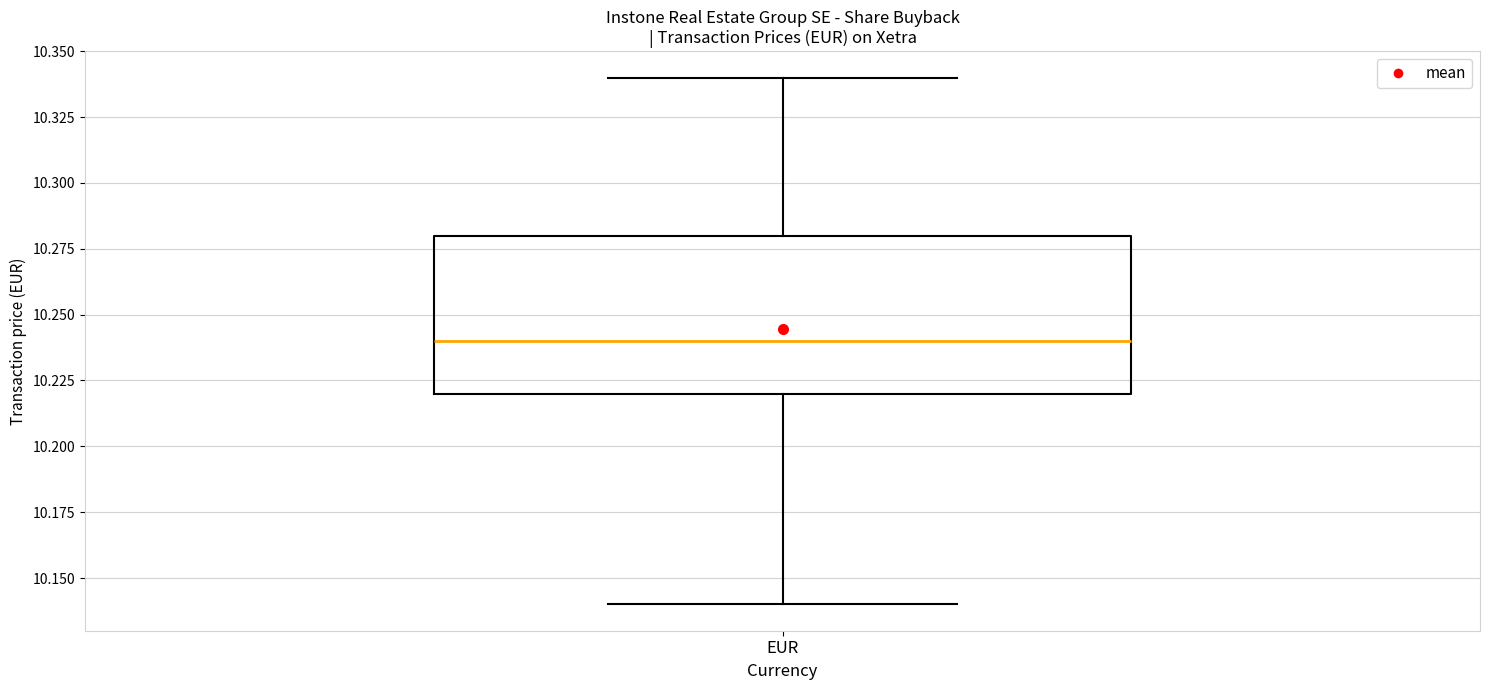

Where does the median line of the box for EUR sit on the y-axis? The values are not printed on the chart, so give them approximately, as read against the axis.

10.24